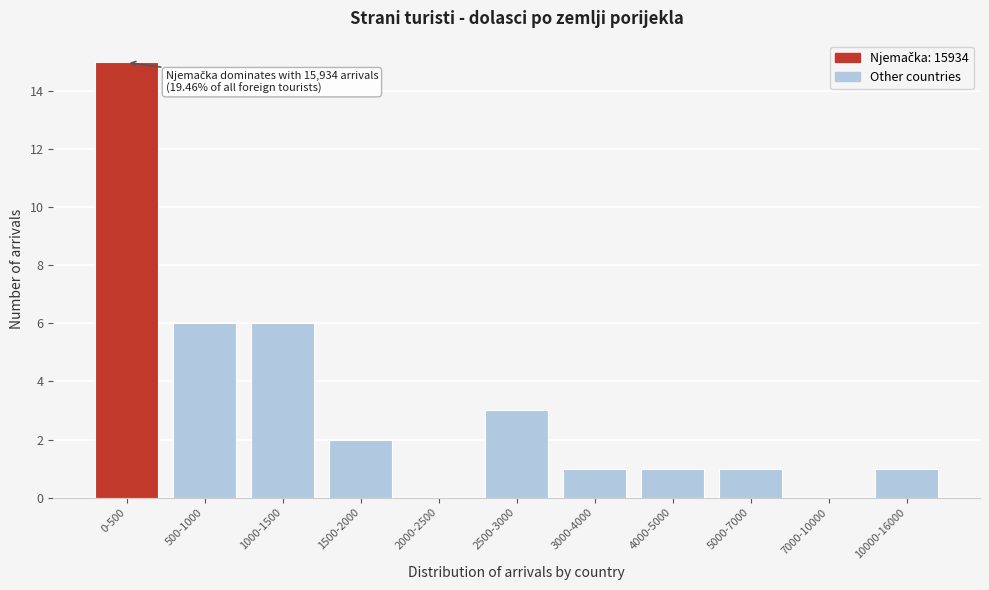

Reading left to right, extract all data points from this chart.

0-500=15	500-1000=6	1000-1500=6	1500-2000=2	2000-2500=0	2500-3000=3	3000-4000=1	4000-5000=1	5000-7000=1	7000-10000=0	10000-16000=1